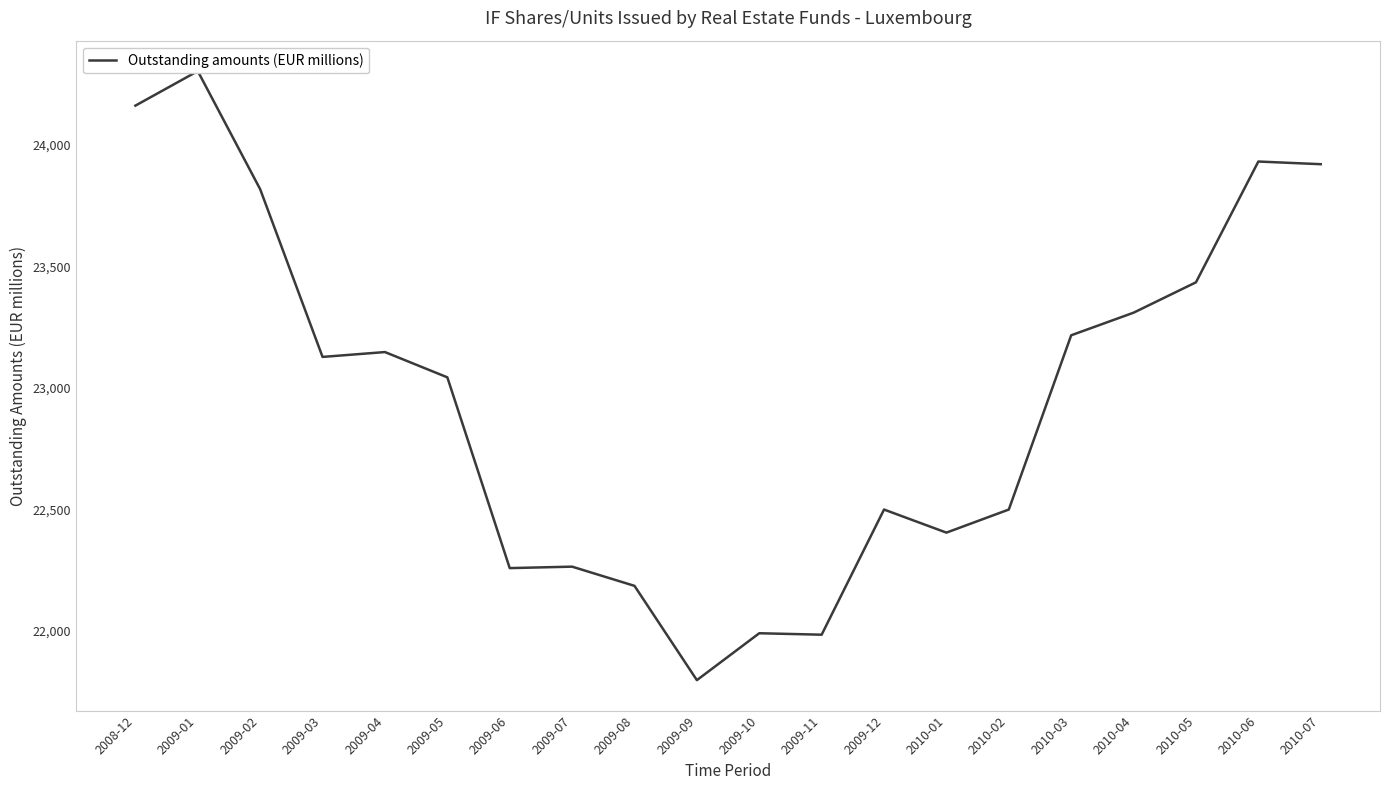

Read the value at 2010-04, to the nearest 10.

23310